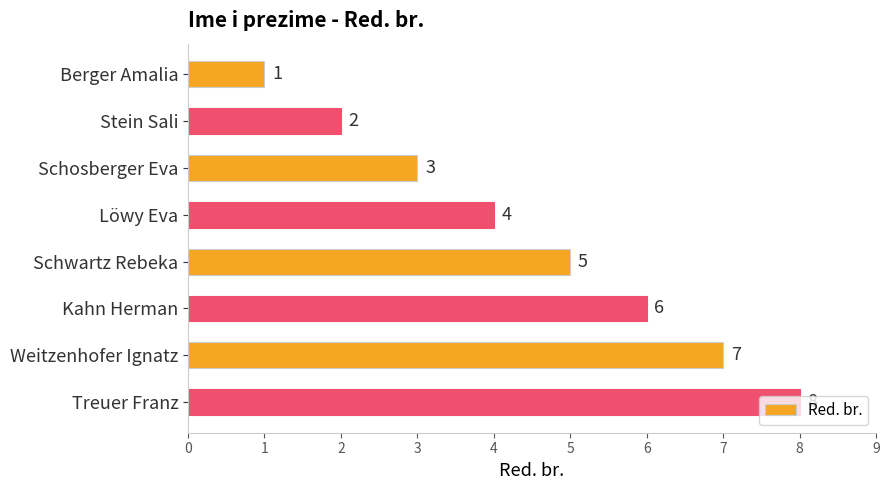

List the labels in order of value, smallest first.

Berger Amalia, Stein Sali, Schosberger Eva, Löwy Eva, Schwartz Rebeka, Kahn Herman, Weitzenhofer Ignatz, Treuer Franz